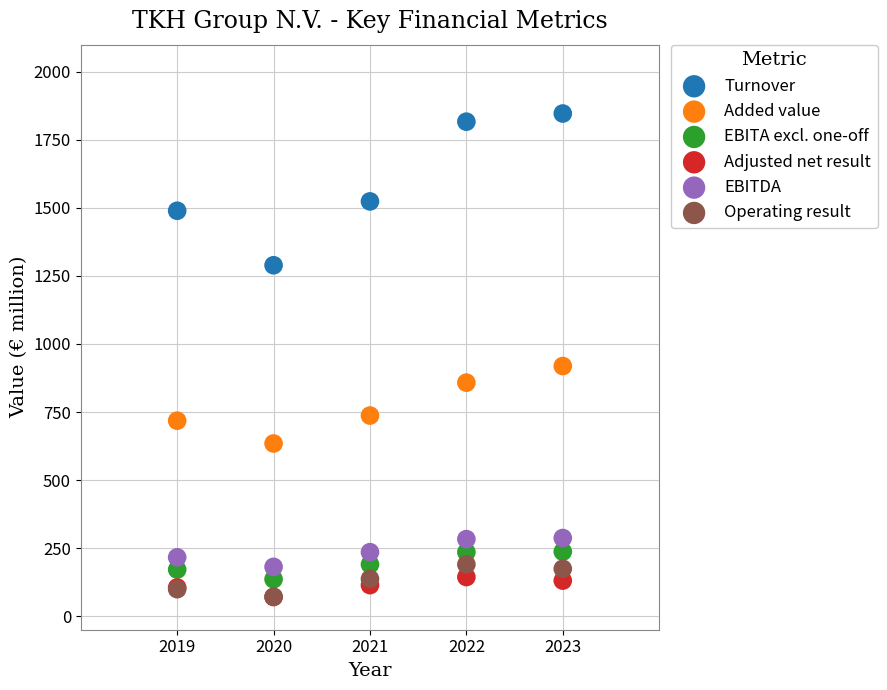

In the Turnover series, what Y value is closest to 1568?

1524.0